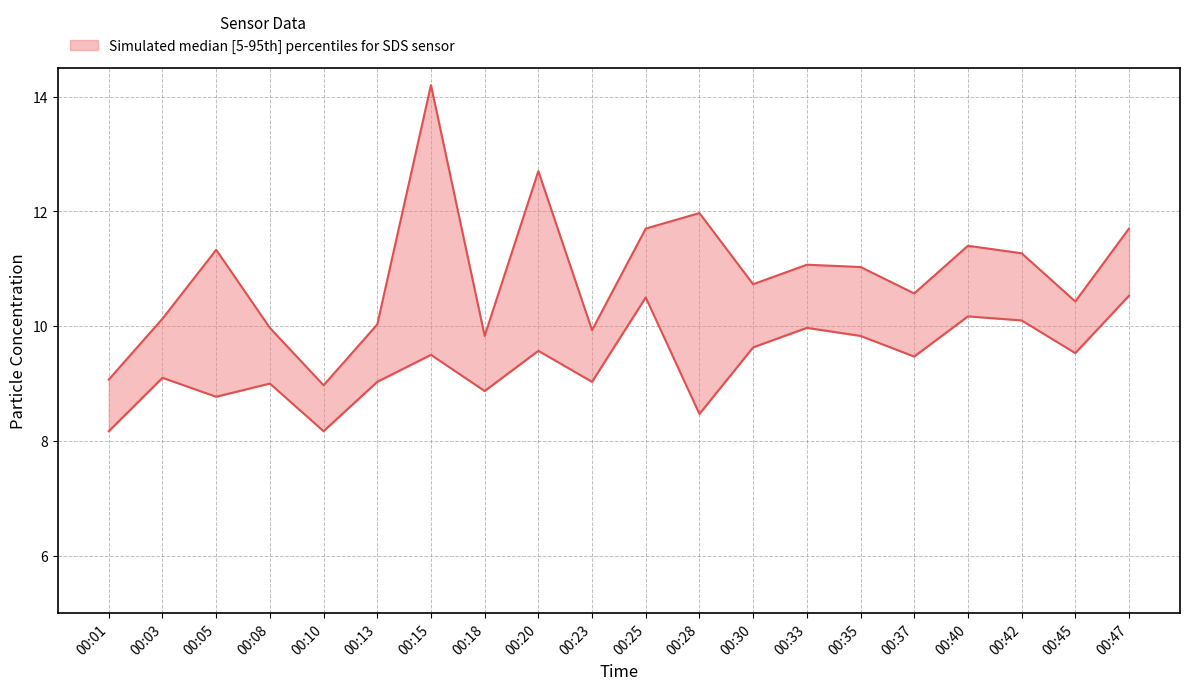

What is the sum of the SDS_P1 values at 00:05 and 00:42?

22.6